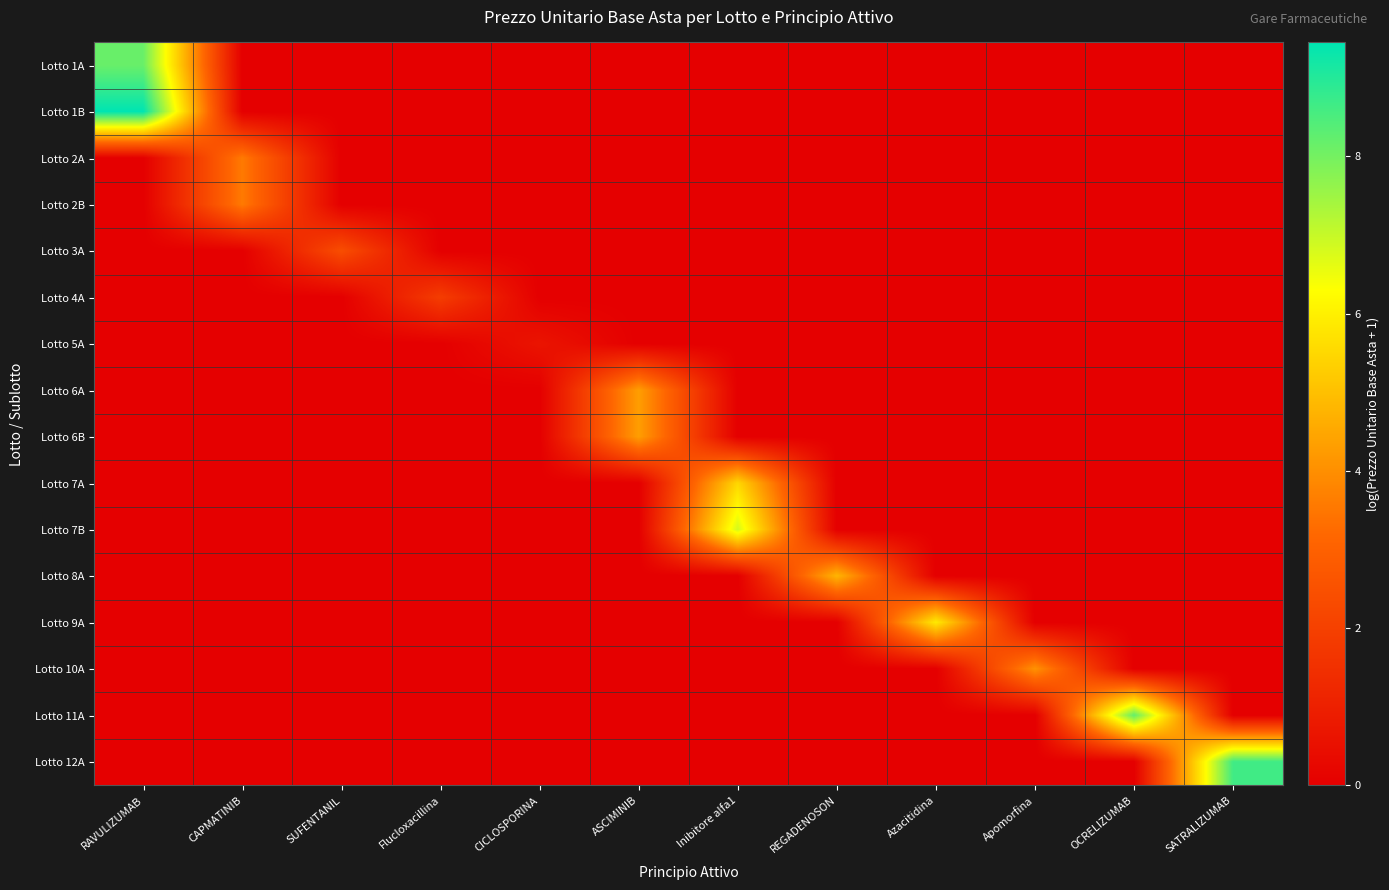

At how many categories does at least one series exceed 2?

10